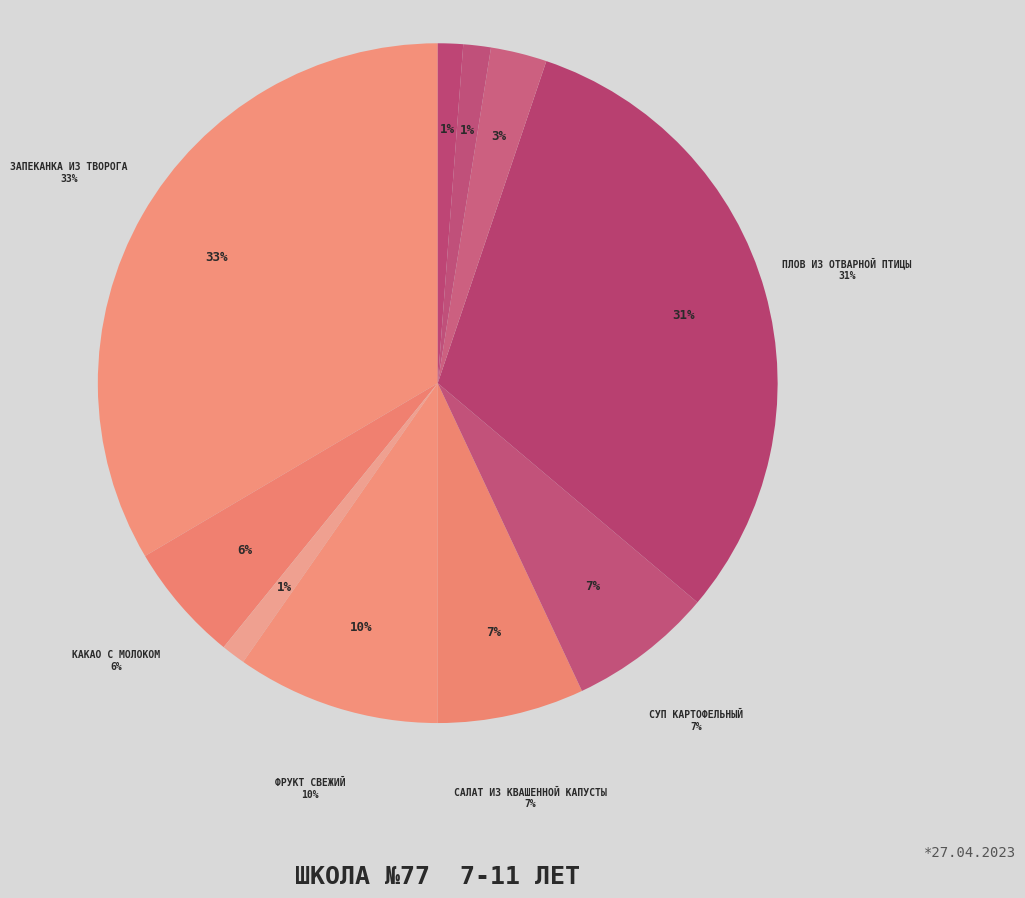

Rank the categories by value from highest to lowest.

ЗАПЕКАНКА ИЗ ТВОРОГА, ПЛОВ ИЗ ОТВАРНОЙ ПТИЦЫ, ФРУКТ СВЕЖИЙ, САЛАТ ИЗ КВАШЕННОЙ КАПУСТЫ, СУП КАРТОФЕЛЬНЫЙ, КАКАО С МОЛОКОМ, КОМПОТ ИЗ СУХОФРУКТОВ, ХЛЕБ ПШЕНИЧНЫЙ (ОБЕД), ХЛЕБ РЖАНОЙ, ХЛЕБ ПШЕНИЧНЫЙ (ЗАВТРАК)